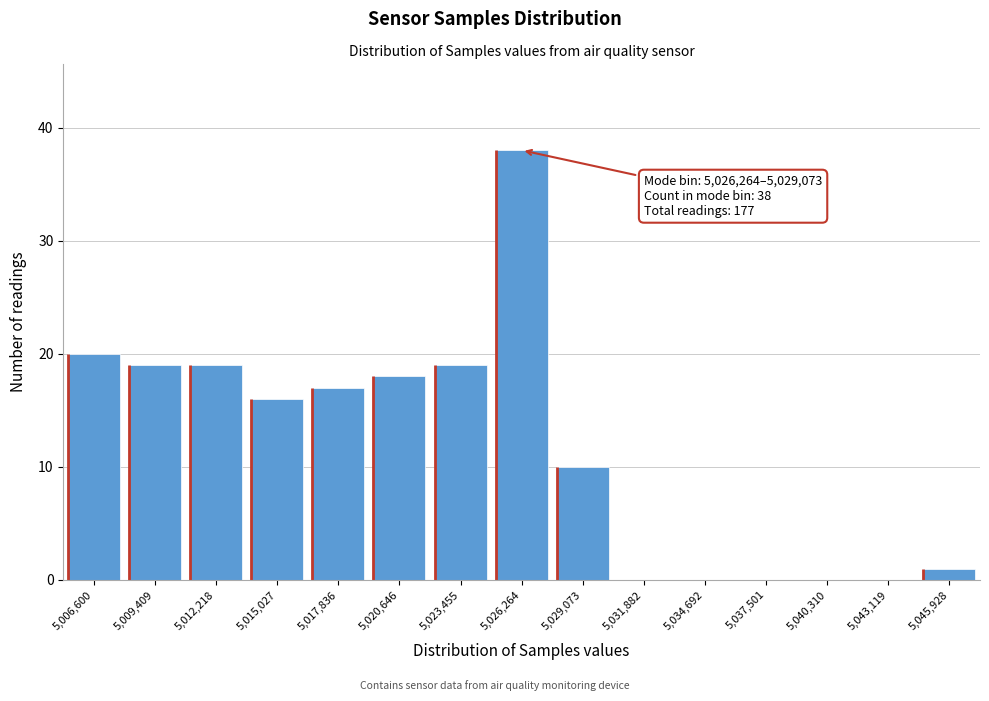

Reading left to right, what are all the values shown in this chart?

5,006,600=20	5,009,409=19	5,012,218=19	5,015,027=16	5,017,836=17	5,020,646=18	5,023,455=19	5,026,264=38	5,029,073=10	5,031,882=0	5,034,692=0	5,037,501=0	5,040,310=0	5,043,119=0	5,045,928=1